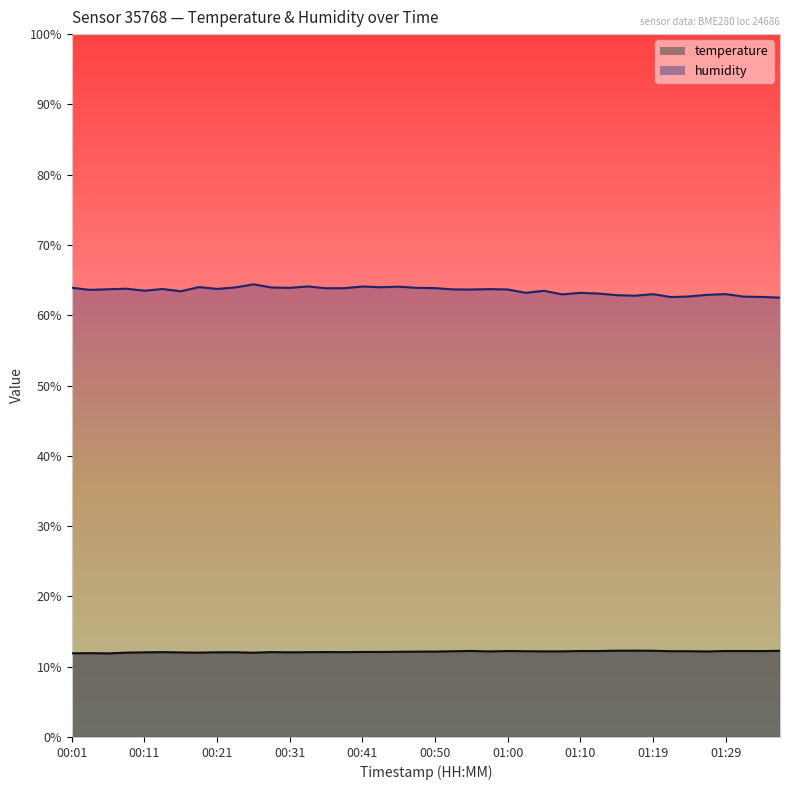

What is the average value of the temperature series?

12.1